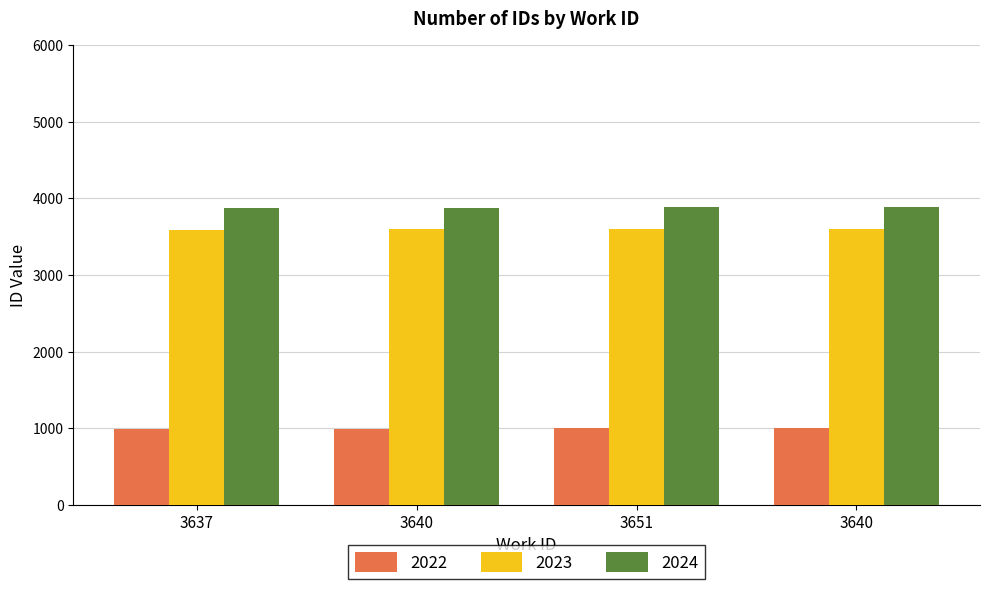

At 3640, list the series in order from smallest to largest.

2024, 2022, 2023